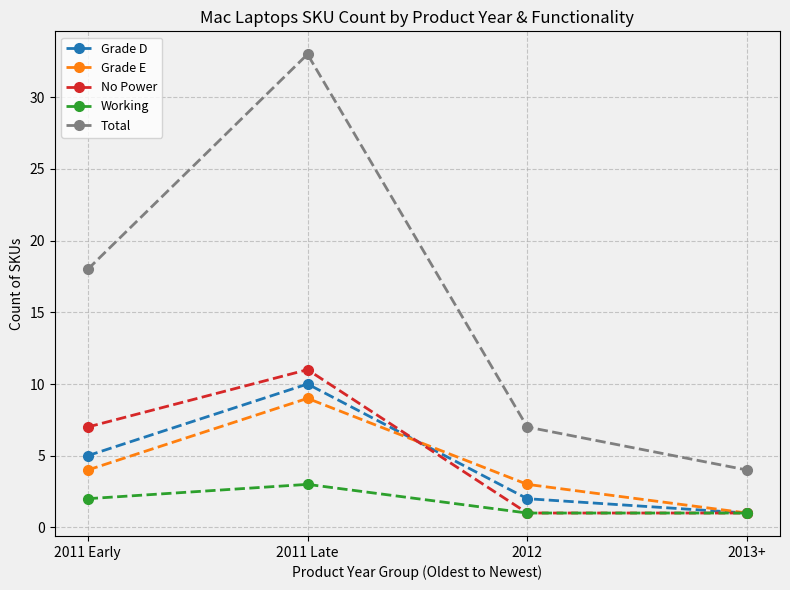

What is the highest value of the Grade E series?

9